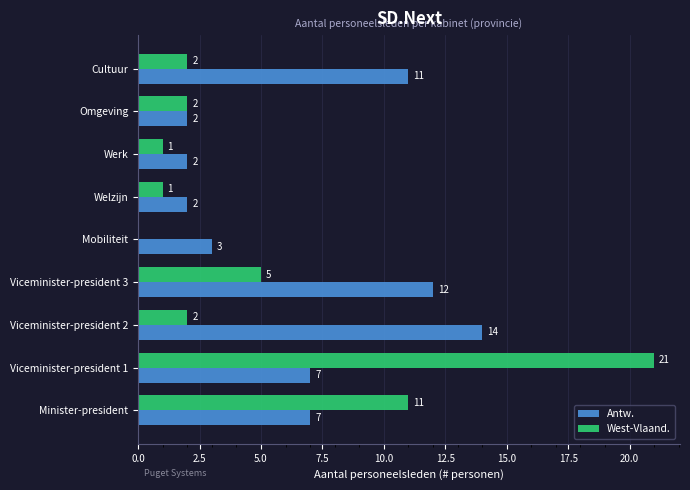

Is the value of West-Vlaand. at Viceminister-president 1 greater than the value of Antw. at Minister-president?

Yes